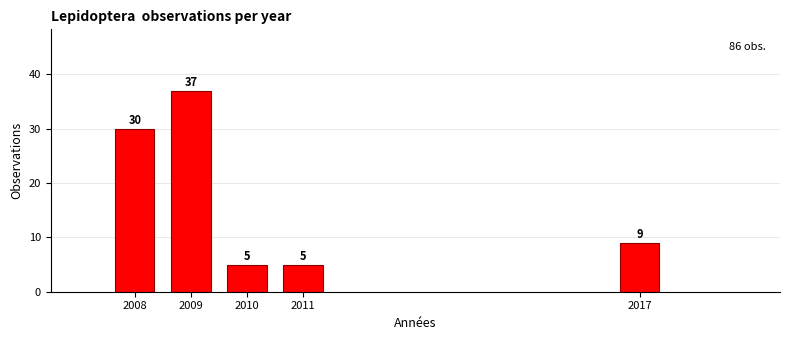

Reading right to left, transcribe all the data shown in this chart.

9	5	5	37	30